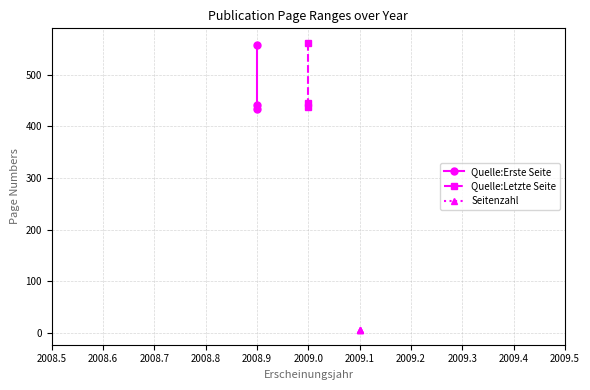

What is the value of the Quelle:Erste Seite point at the 1st from the left?

557